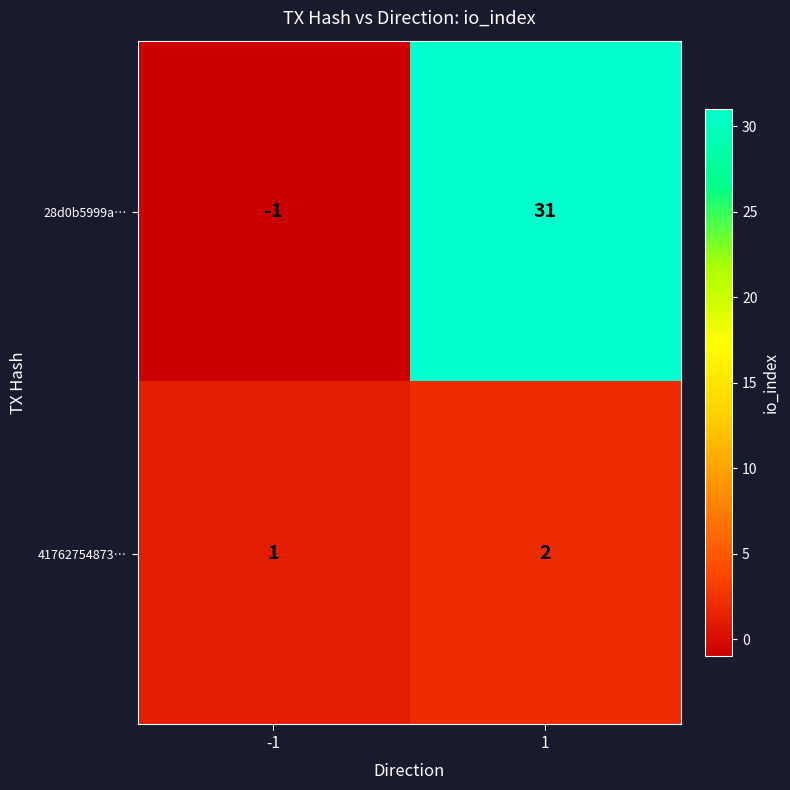

The value of 28d0b5999a… at 1 is 31. True or false?

True